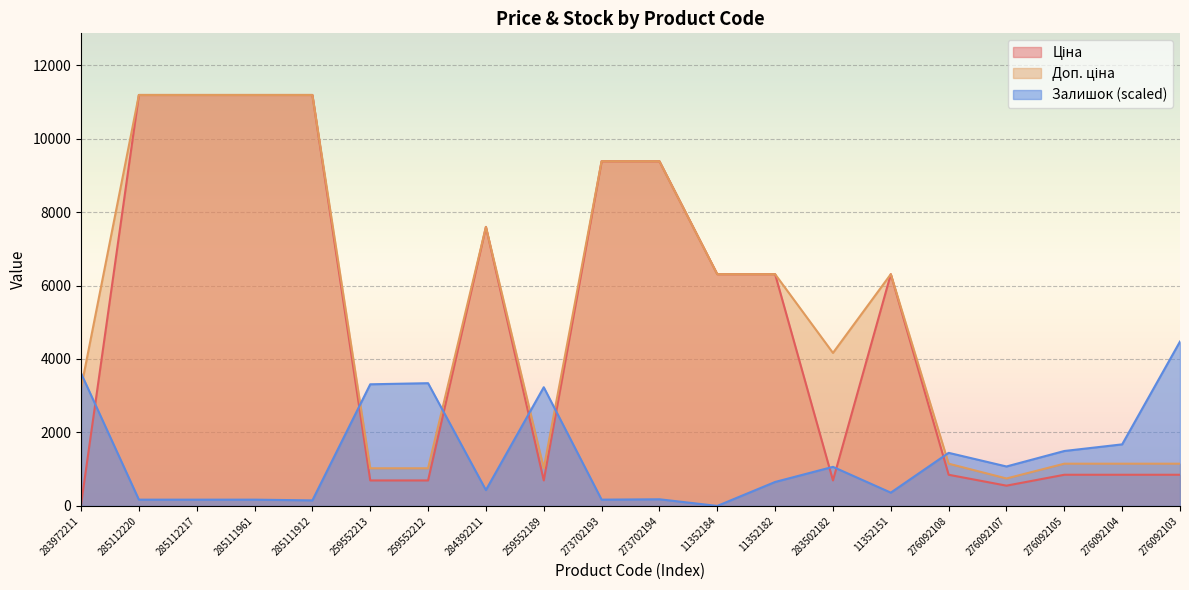

Rank the series by their maximum value, from highest to lowest.

Ціна, Доп. ціна, Залишок